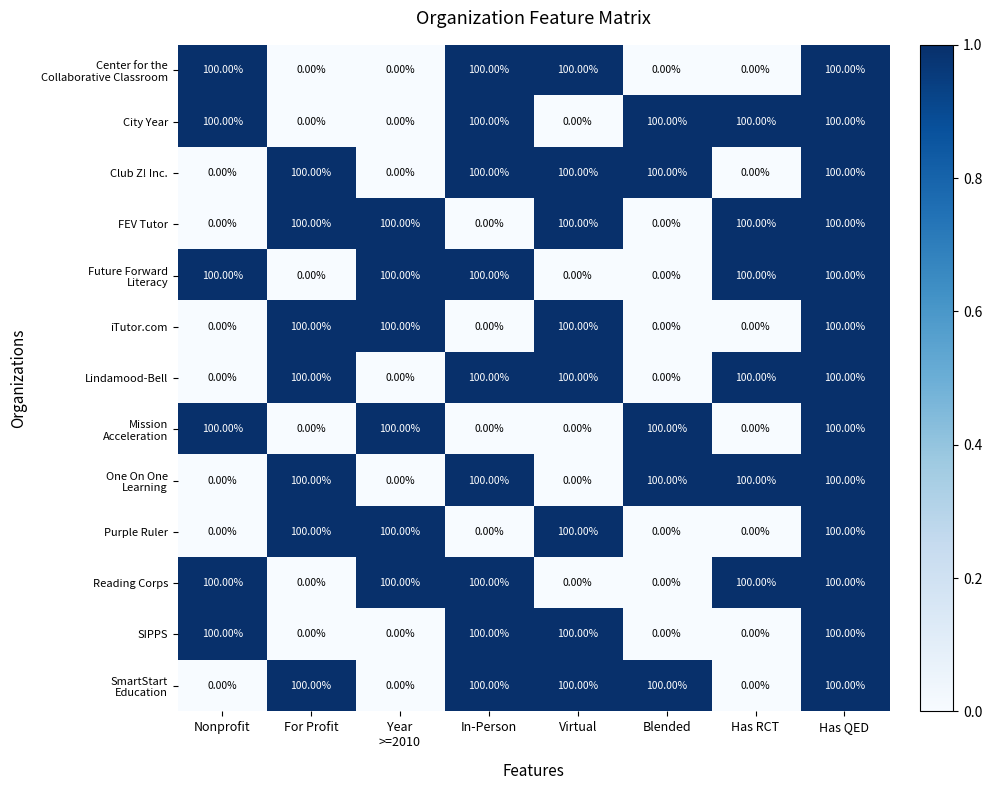

What is the total value across all series at Has QED?

1300